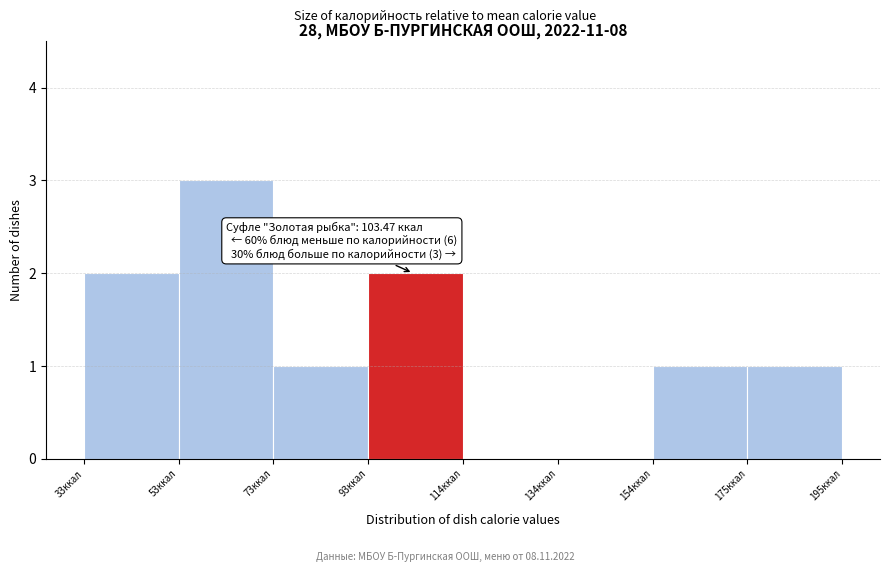

Which range on the x-axis has the tallest bar?

55 to 75